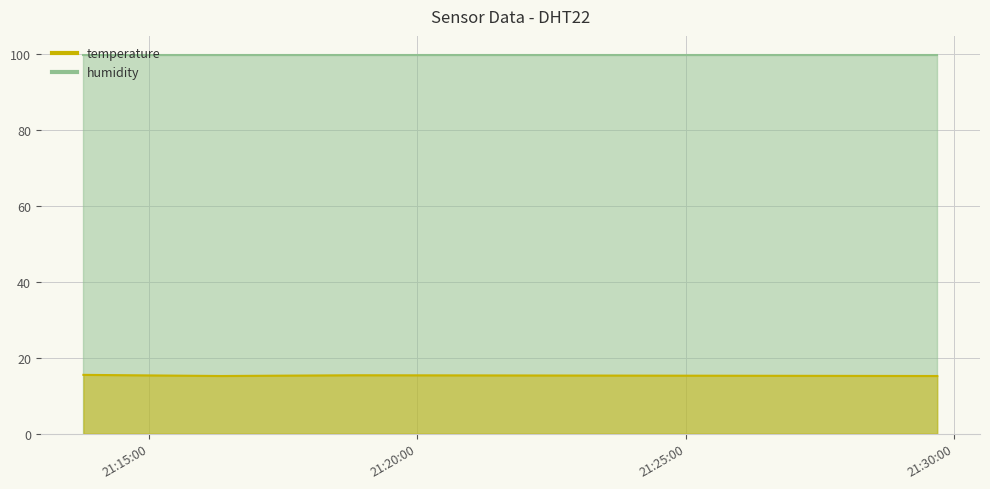

What is the difference between the maximum and minimum values?

0.3